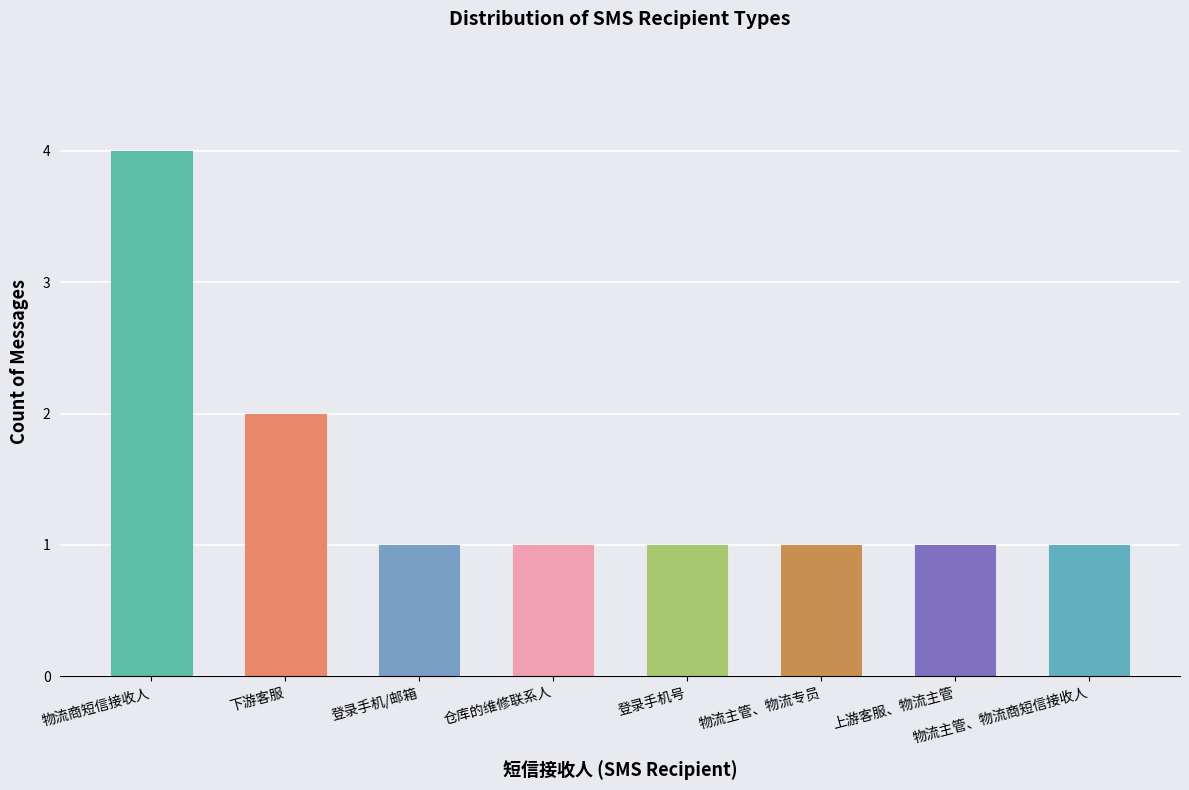

What is the minimum value shown in the chart?

1